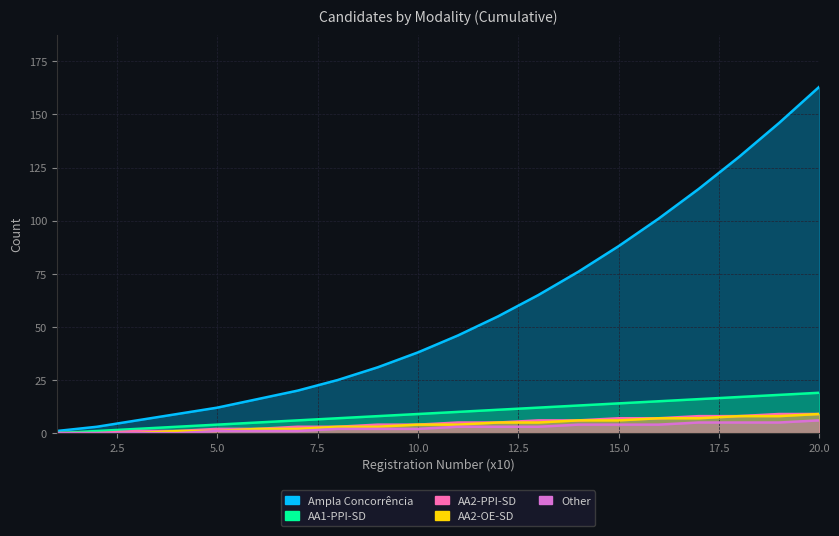

True or false: Other and AA2-PPI-SD cross at least once.

False